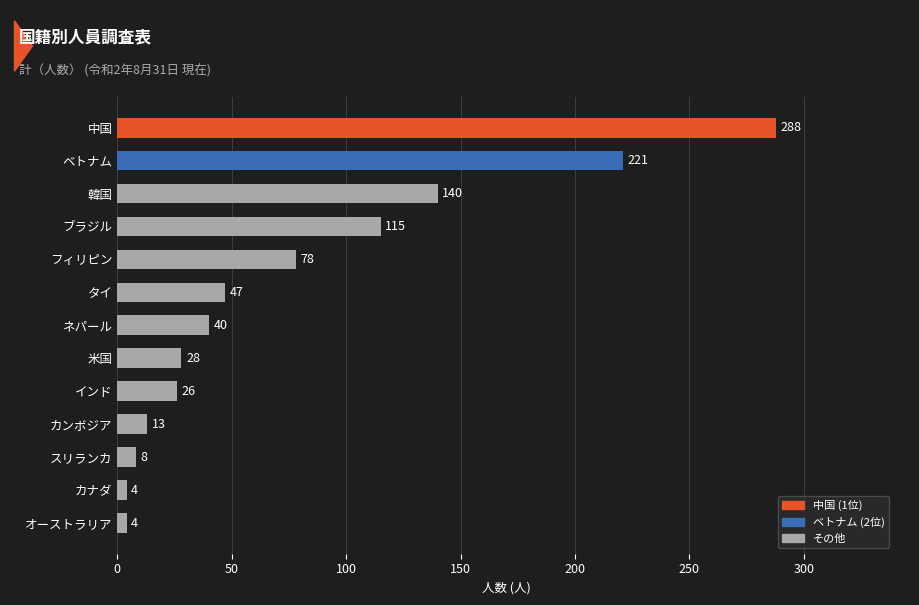

Reading bottom to top, what are all the values shown in this chart?

オーストラリア=4	カナダ=4	スリランカ=8	カンボジア=13	インド=26	米国=28	ネパール=40	タイ=47	フィリピン=78	ブラジル=115	韓国=140	ベトナム=221	中国=288